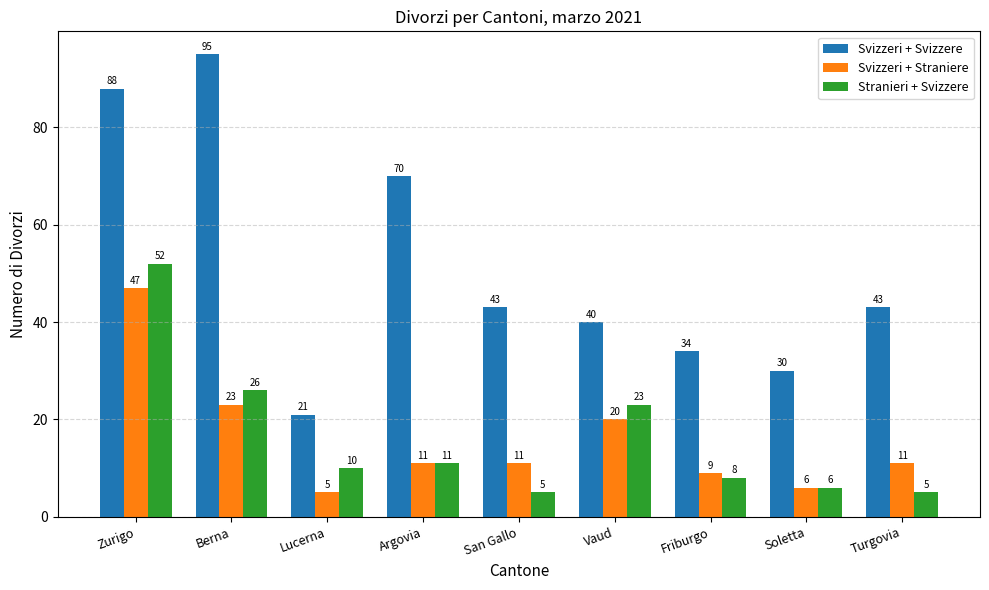

At how many categories does at least one series exceed 42?

5